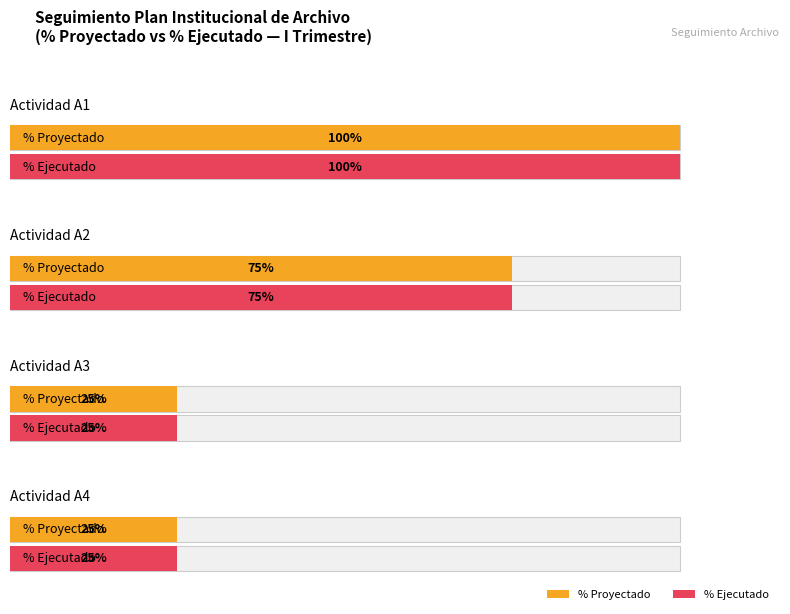

What are all the series names shown in the legend?

% Proyectado, % Ejecutado